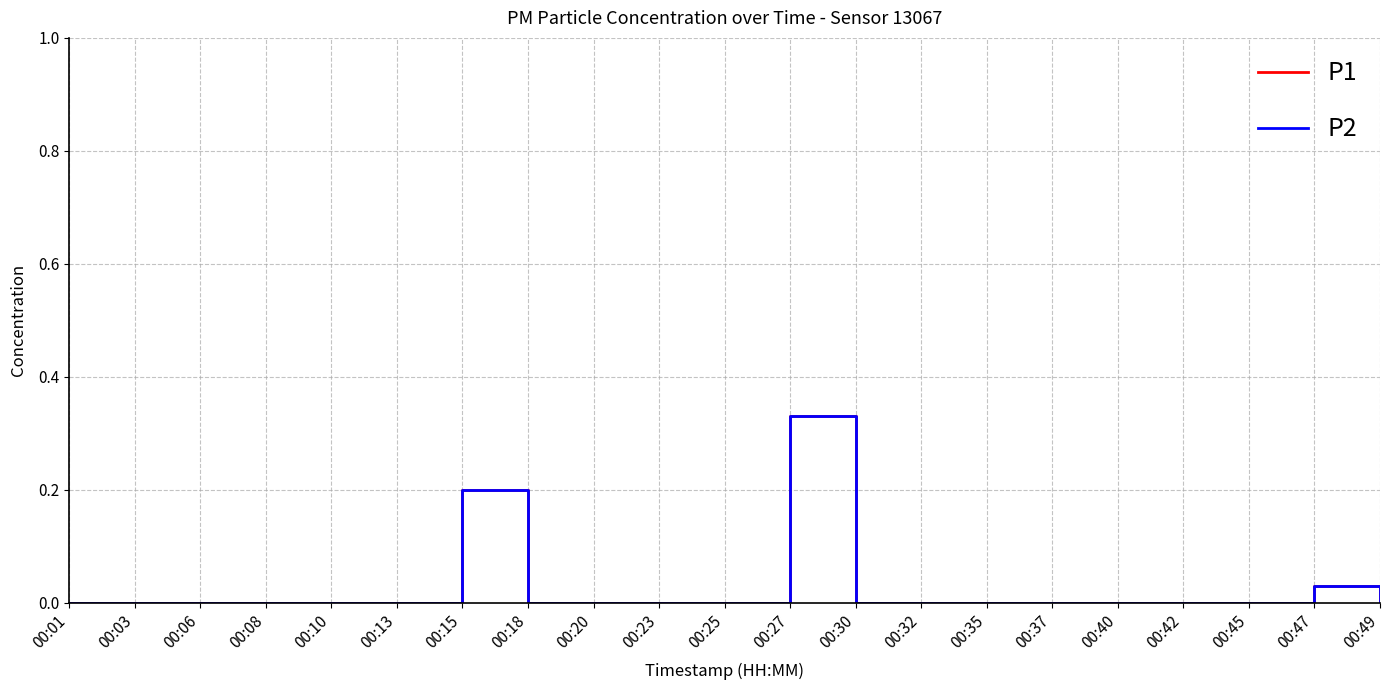

How many lines are shown in the chart?

2